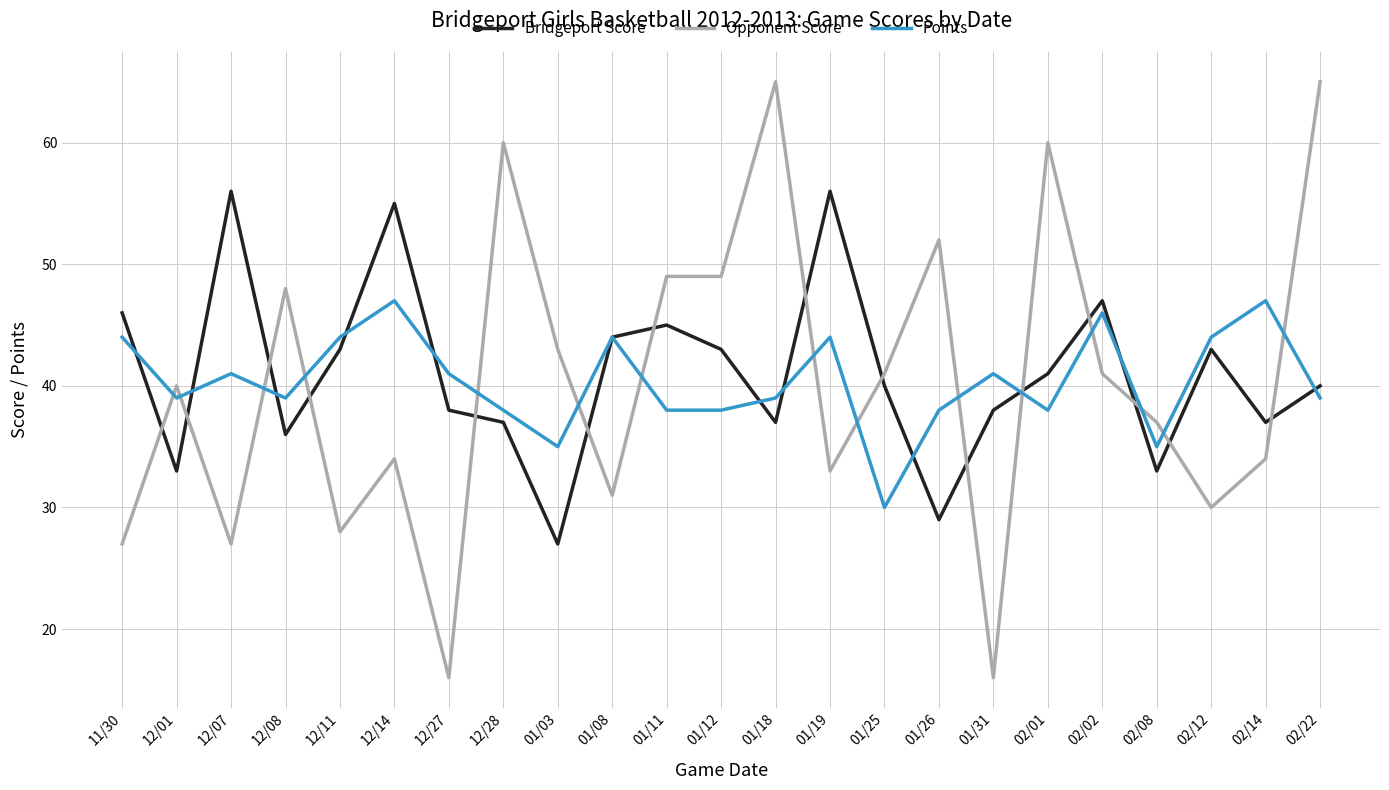

How many intersections are there between Opponent Score and Bridgeport Score?

15